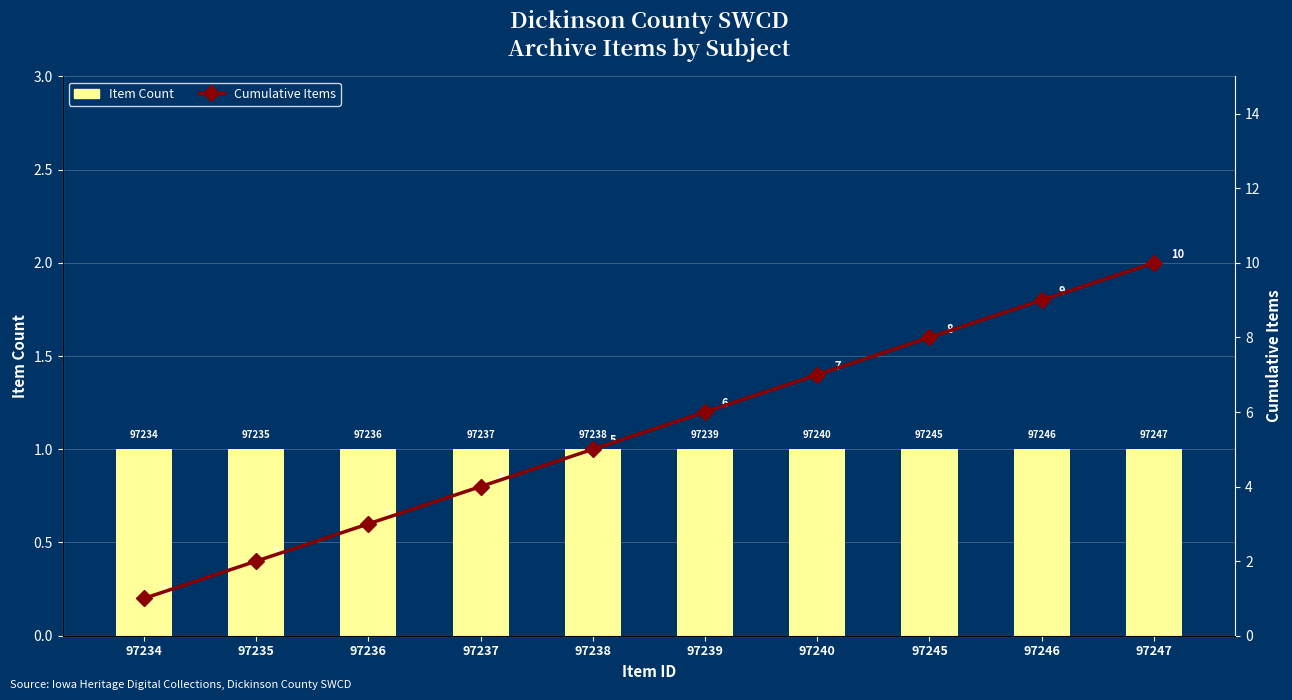

What is the lowest value of the Cumulative Items series?

1